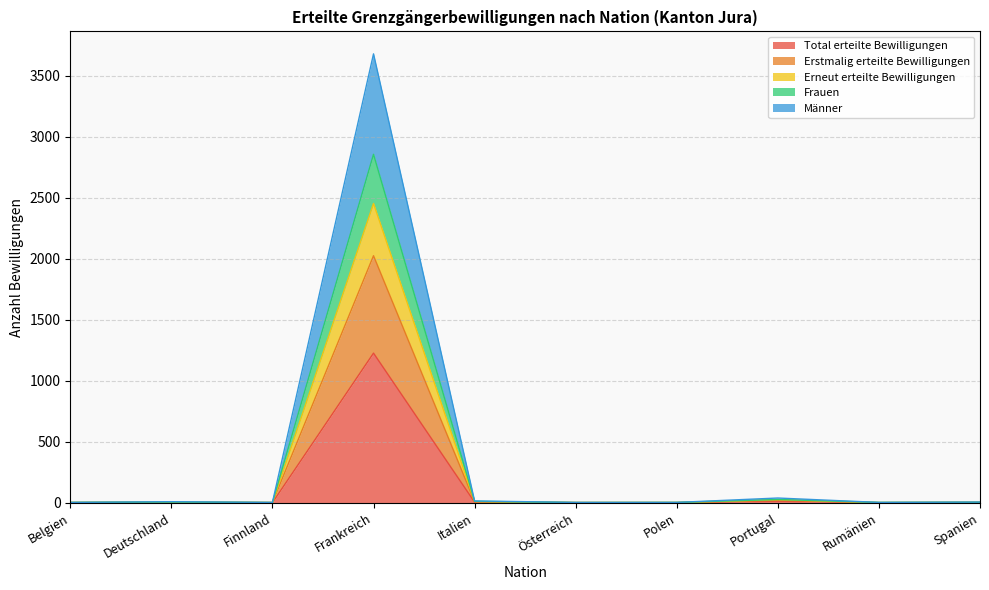

How many interior local valleys does the Erstmalig erteilte Bewilligungen series have?

2